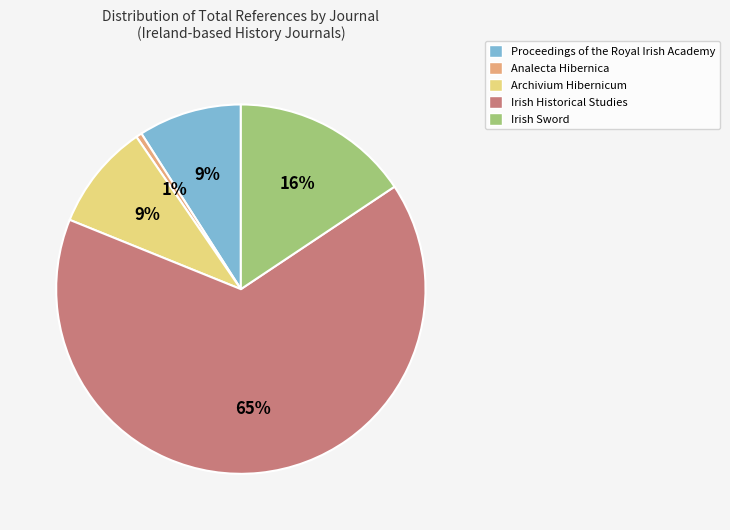

Count the number of slices in the pie.

5